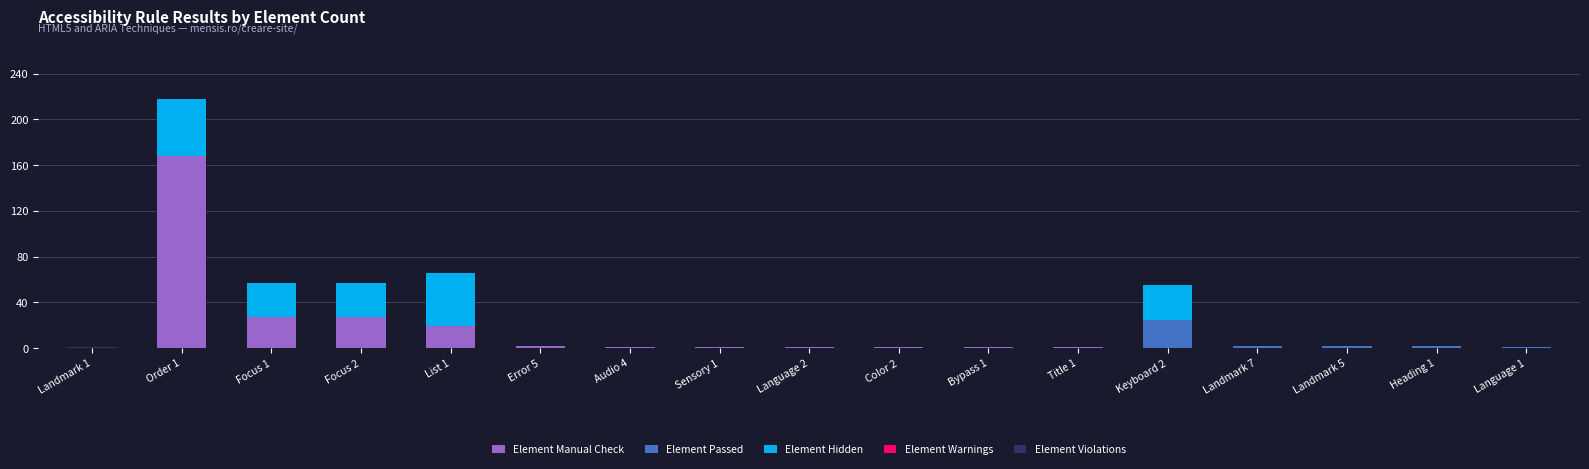

At which label does Element Manual Check reach its peak?

Order 1